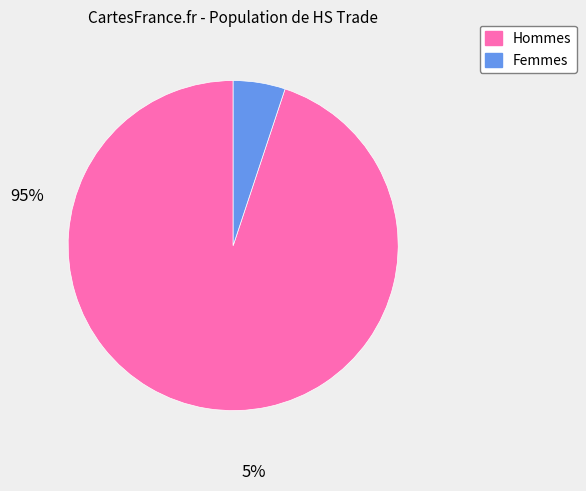

Is there any slice that represents more than half of the pie?

Yes